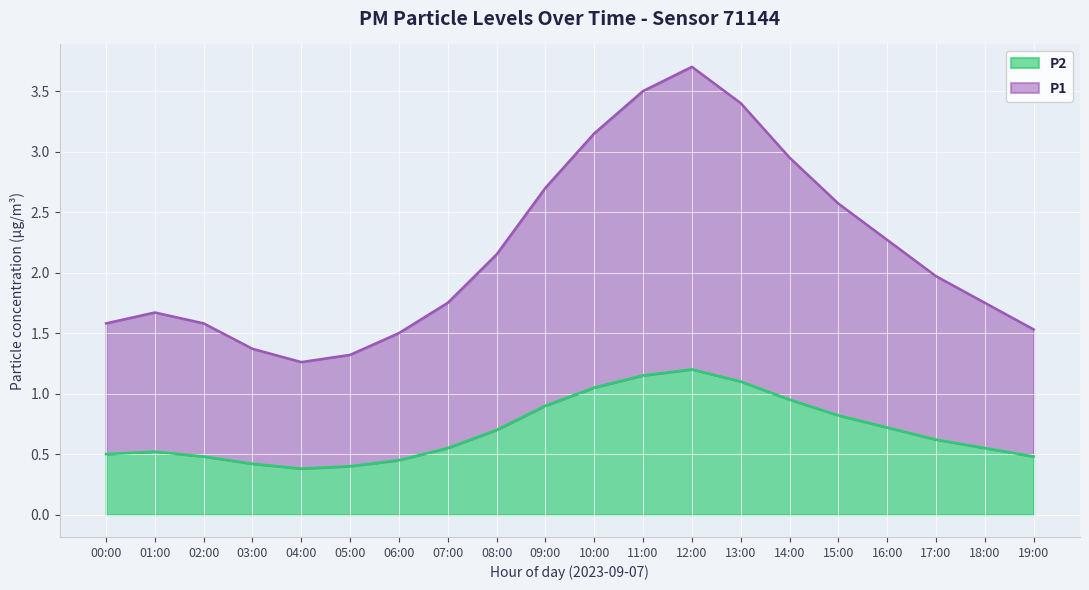

At how many categories does at least one series exceed 1?

20